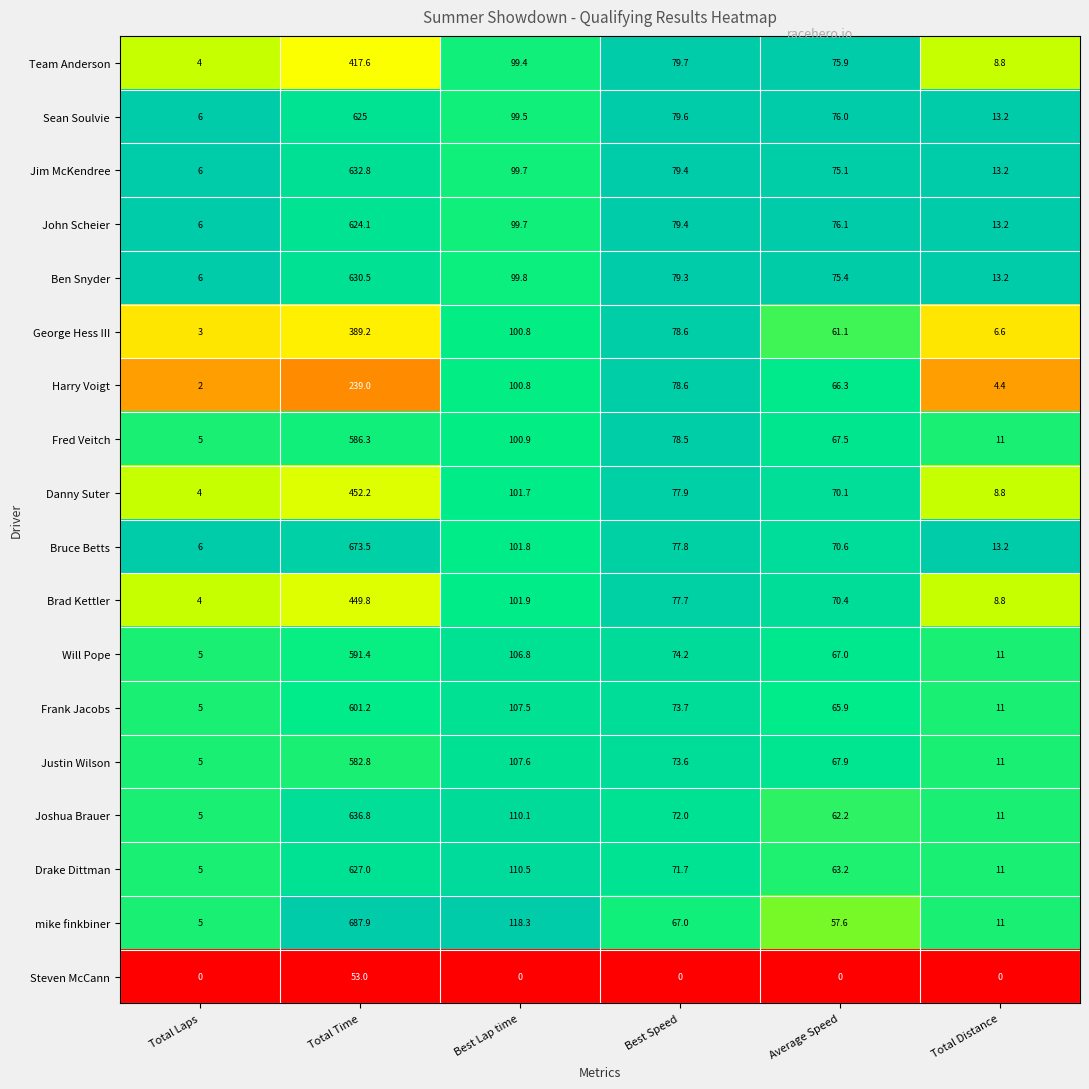

What is the greatest value displayed?

687.9